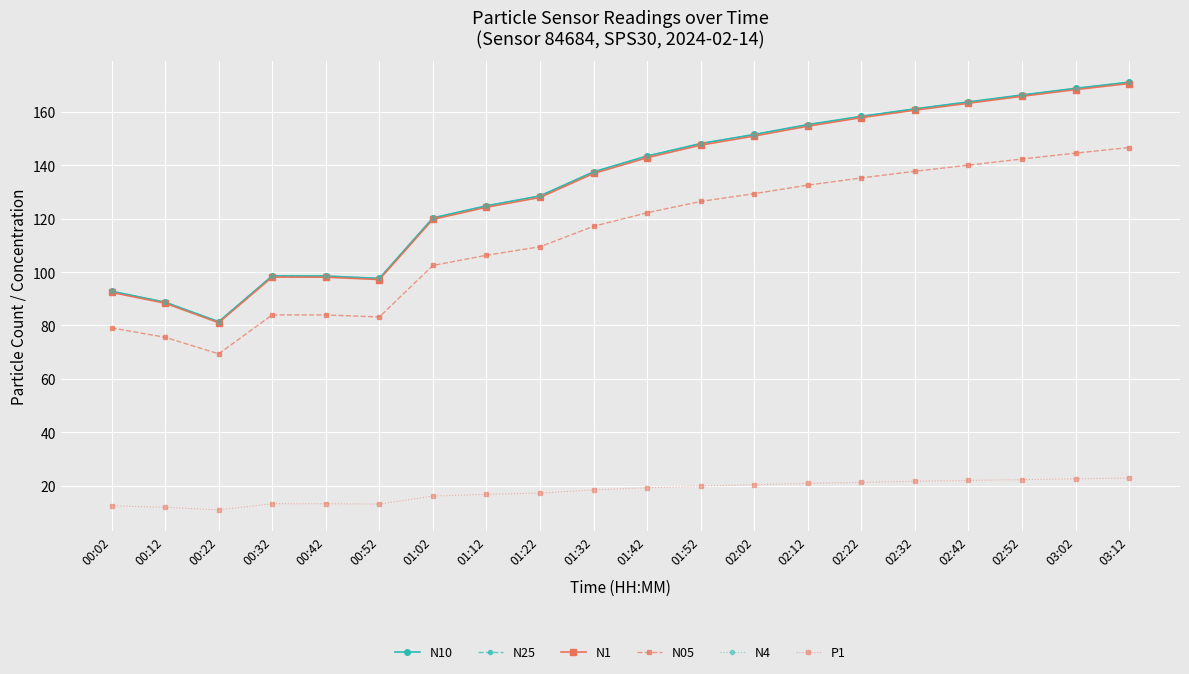

What is the lowest value of the N25 series?

81.4